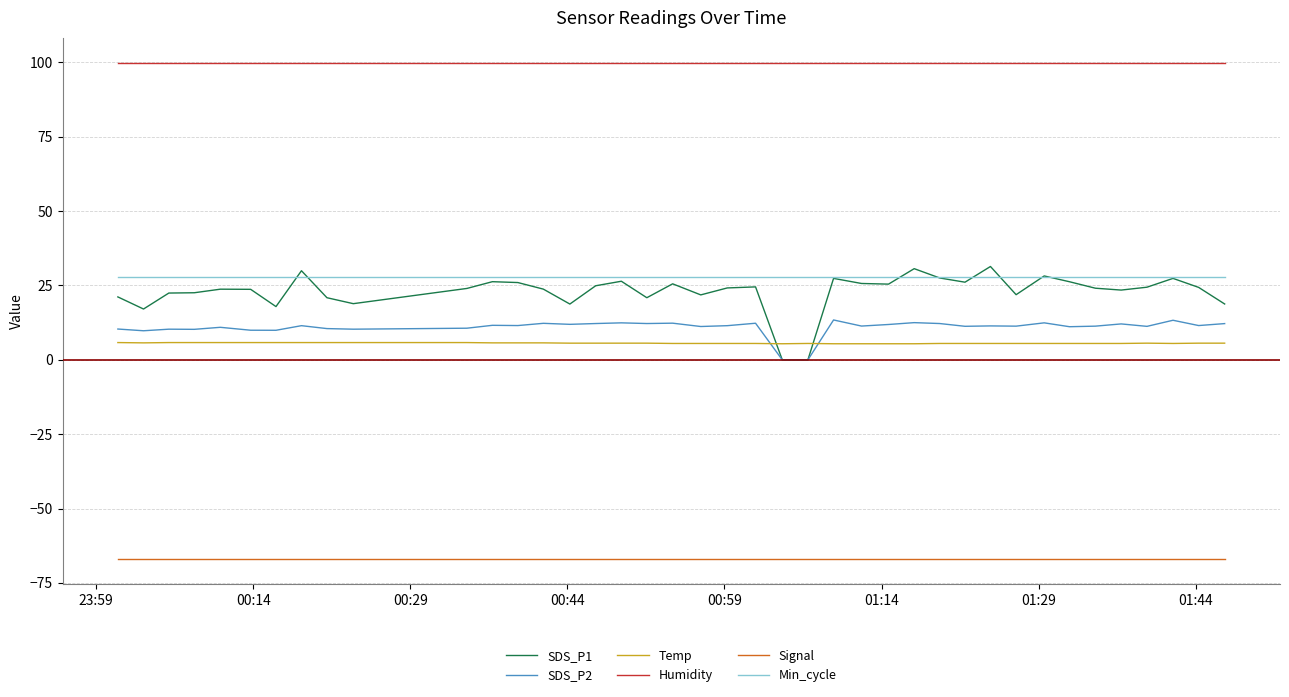

Which series has the widest spread of values?

SDS_P1